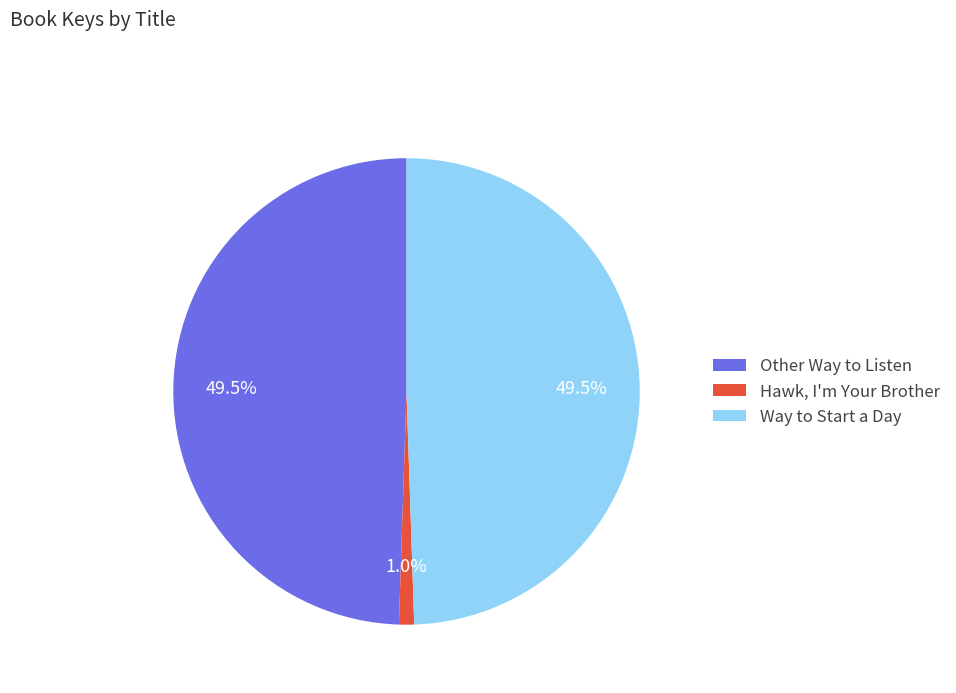

Which slice is the smallest?

Hawk, I'm Your Brother